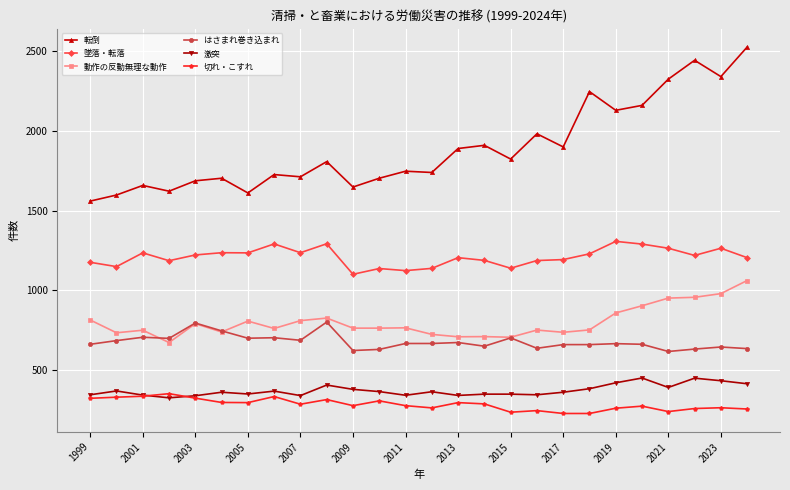

Does the chart display data point markers on the line(s)?

Yes